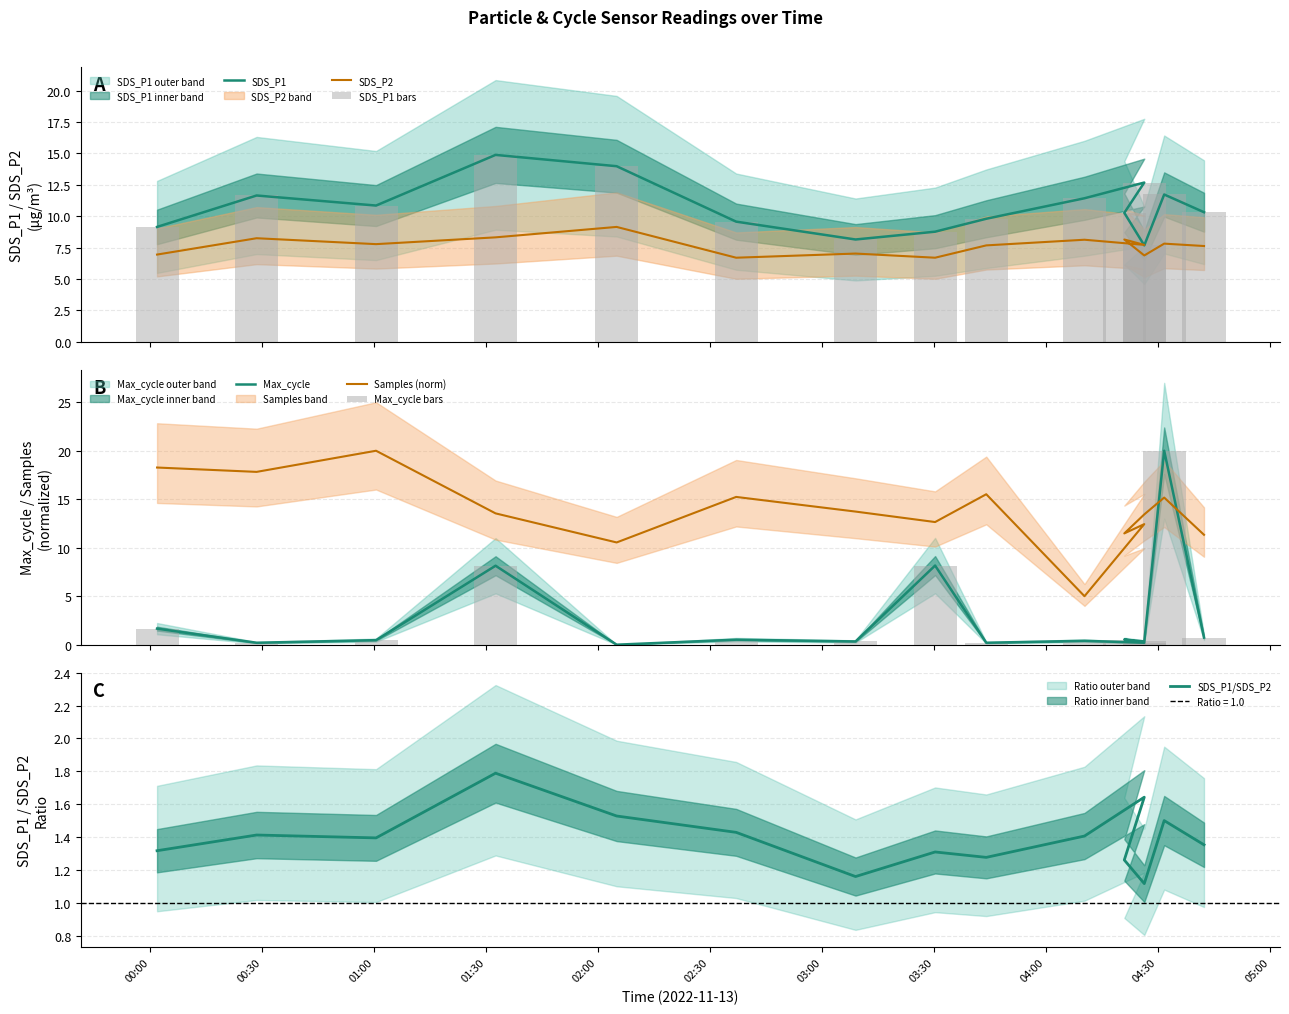

True or false: SDS_P1 has a value of 9.5 at Min_cycle.

False